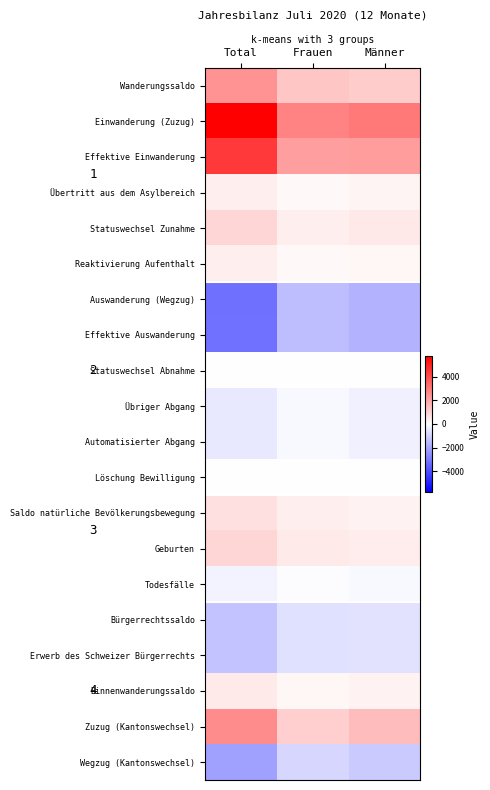

Between Männer and Total, which is larger?

Total